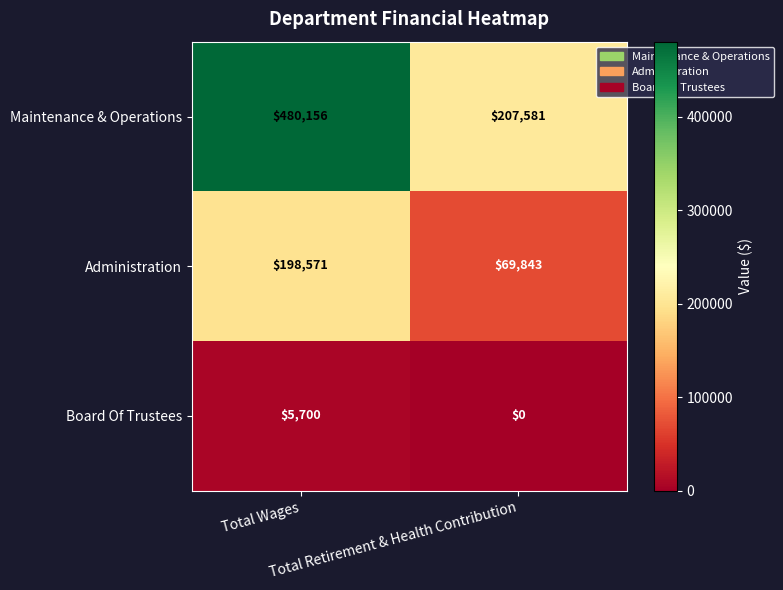

How many values in the Administration series are below 198571?

1